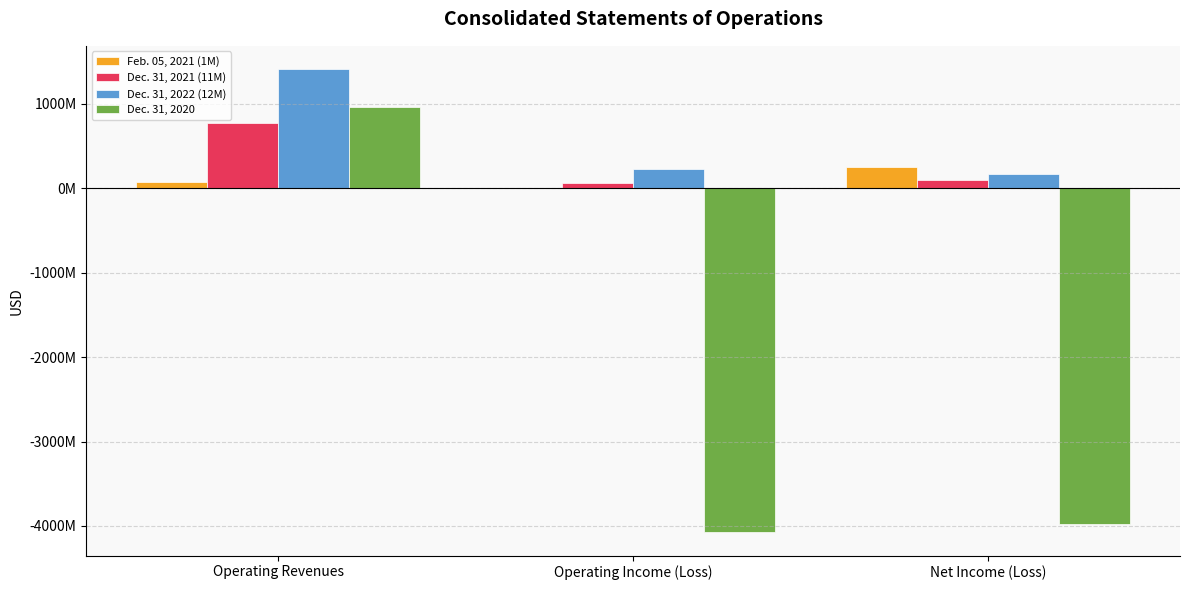

What are all the series names shown in the legend?

Feb. 05, 2021 (1M), Dec. 31, 2021 (11M), Dec. 31, 2022 (12M), Dec. 31, 2020